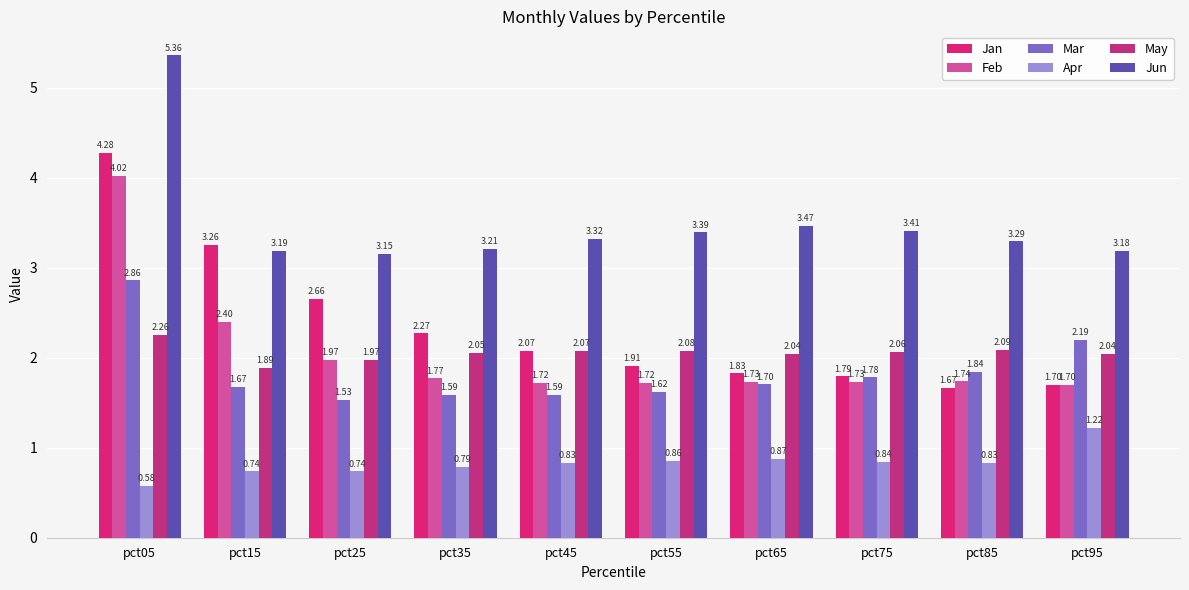

Reading left to right, transcribe all the data shown in this chart.

Jan: pct05=4.3	pct15=3.3	pct25=2.7	pct35=2.3	pct45=2.1	pct55=1.9	pct65=1.8	pct75=1.8	pct85=1.7	pct95=1.7
Feb: pct05=4.0	pct15=2.4	pct25=2.0	pct35=1.8	pct45=1.7	pct55=1.7	pct65=1.7	pct75=1.7	pct85=1.7	pct95=1.7
Mar: pct05=2.9	pct15=1.7	pct25=1.5	pct35=1.6	pct45=1.6	pct55=1.6	pct65=1.7	pct75=1.8	pct85=1.8	pct95=2.2
Apr: pct05=0.6	pct15=0.7	pct25=0.7	pct35=0.8	pct45=0.8	pct55=0.9	pct65=0.9	pct75=0.8	pct85=0.8	pct95=1.2
May: pct05=2.3	pct15=1.9	pct25=2.0	pct35=2.1	pct45=2.1	pct55=2.1	pct65=2.0	pct75=2.1	pct85=2.1	pct95=2.0
Jun: pct05=5.4	pct15=3.2	pct25=3.2	pct35=3.2	pct45=3.3	pct55=3.4	pct65=3.5	pct75=3.4	pct85=3.3	pct95=3.2